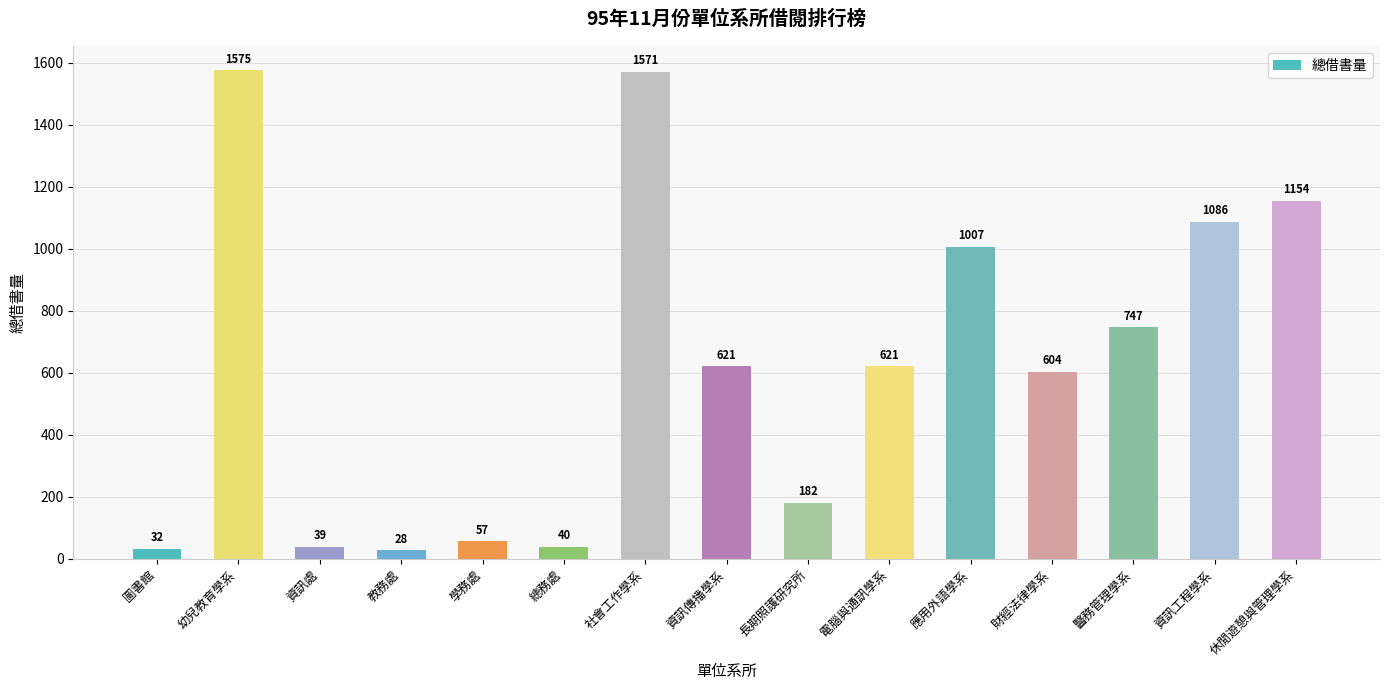

Does the chart contain any negative values?

No